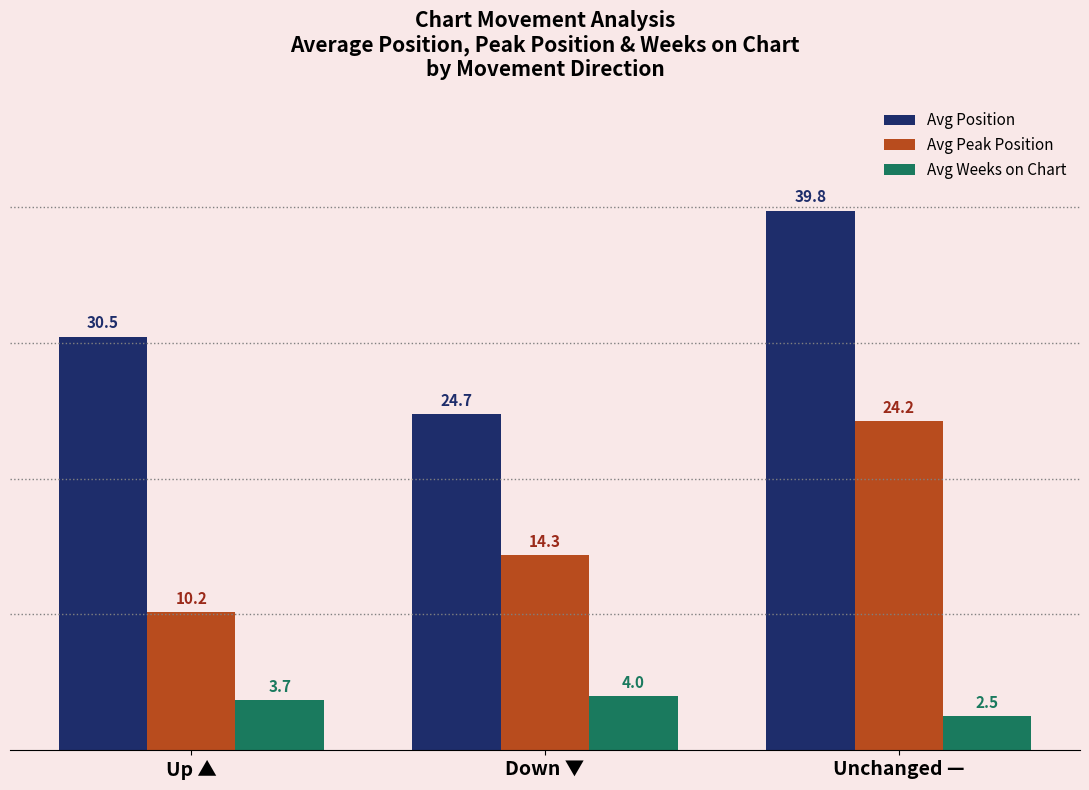

Which category has the lowest value in the Avg Position series?

Down ▼